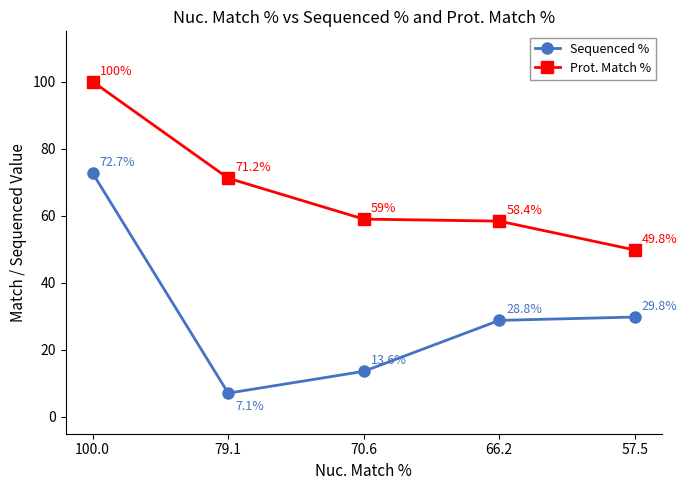

Which category has the highest value across all series?

100.0